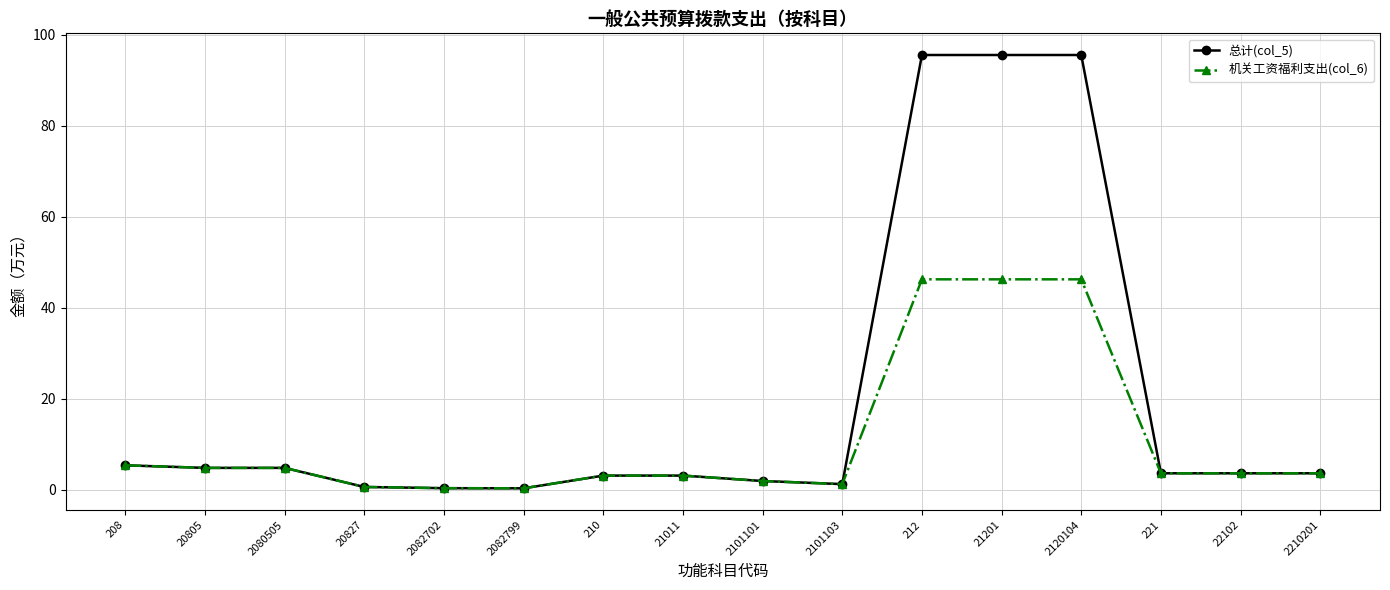

At how many categories does at least one series exceed 62?

3